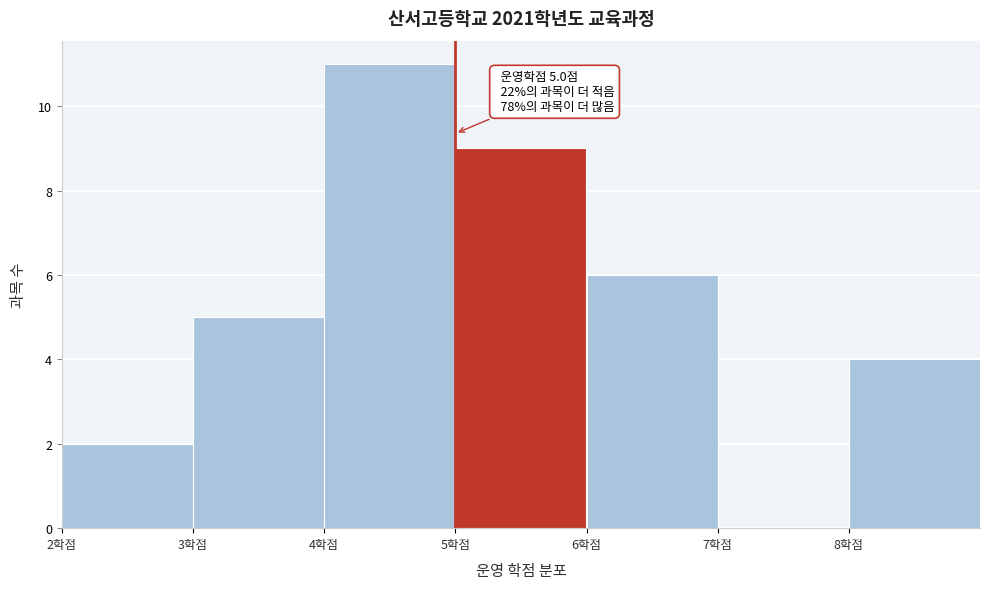

Over which range of the x-axis is the bar tallest?

4 to 5